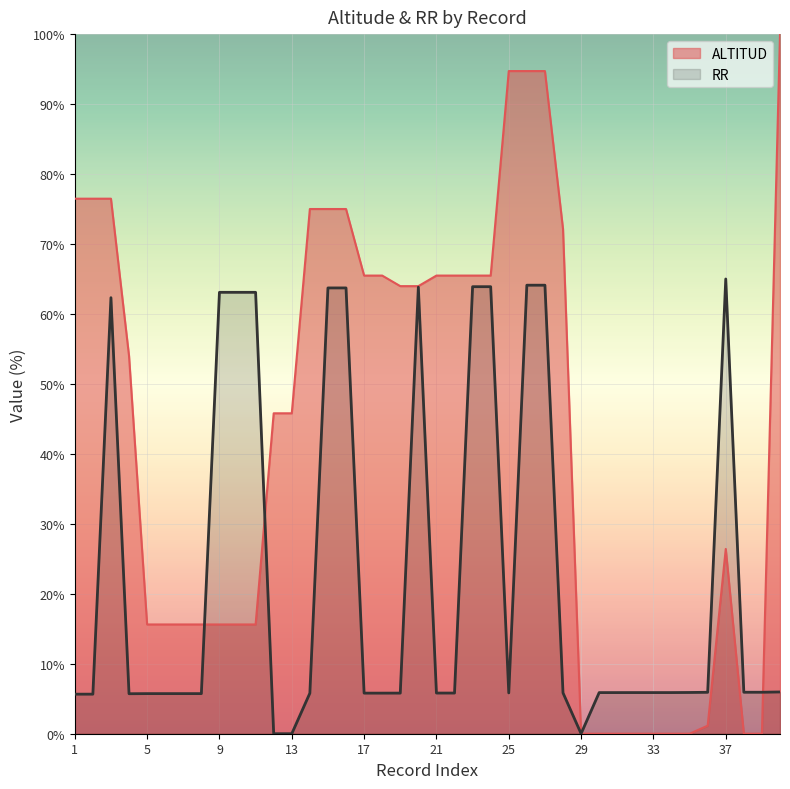

What is the difference between the maximum and minimum values in the ALTITUD series?

100.0